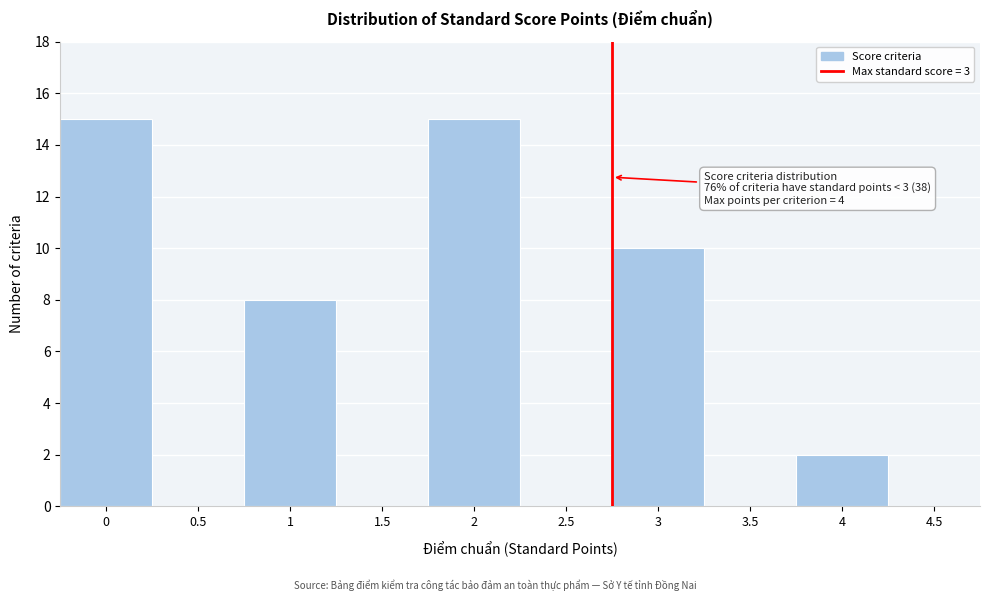

Reading left to right, list all the values displayed in this chart.

0=15	0.5=0	1=8	1.5=0	2=15	2.5=0	3=10	3.5=0	4=2	4.5=0